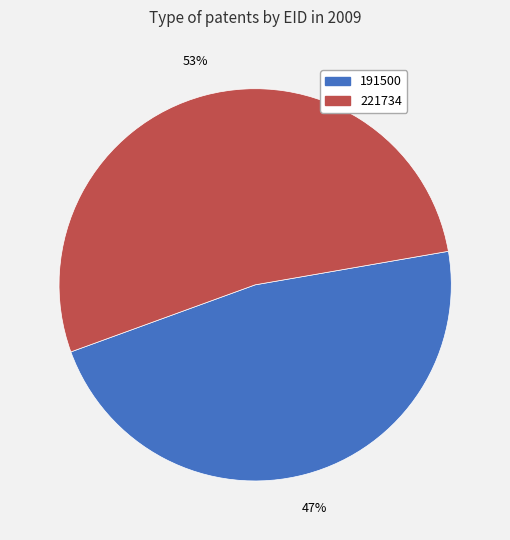

Does 191500 represent more than half of the total?

No